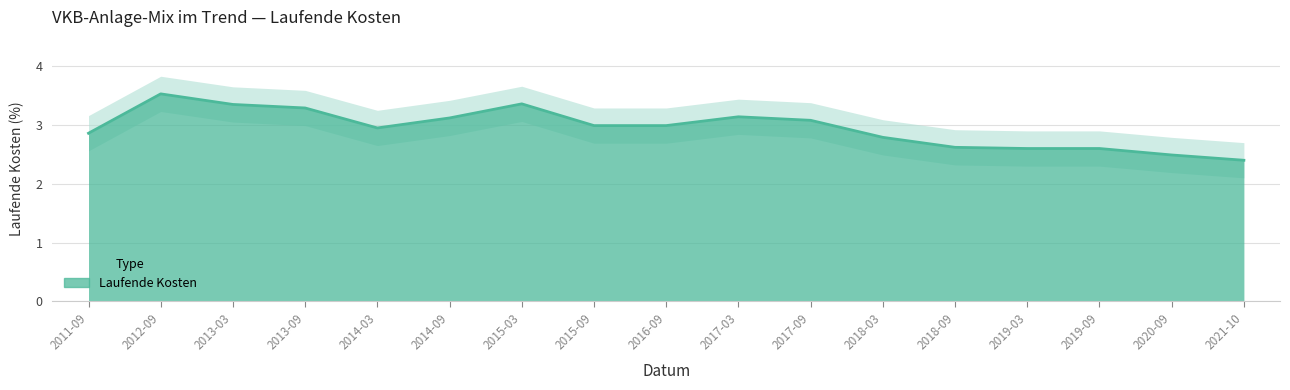

At which category does the chart reach its minimum across all series?

2021-10